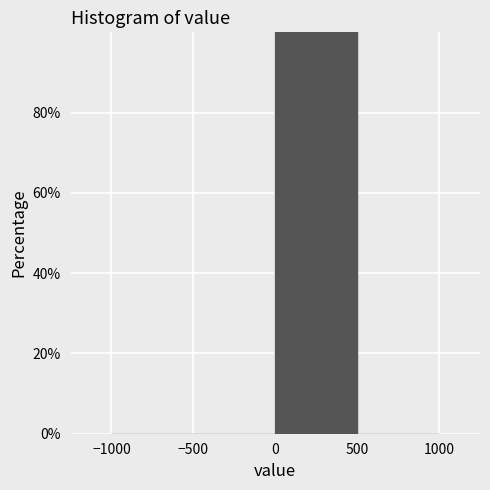

Reading left to right, transcribe this chart: for each bar, give the range it covers on the x-axis and its height. The values are not printed on the chart, so give them approximately, as read against the axis.

-1000 to -500: 0
-500 to 0: 0
0 to 500: 100
500 to 1000: 0